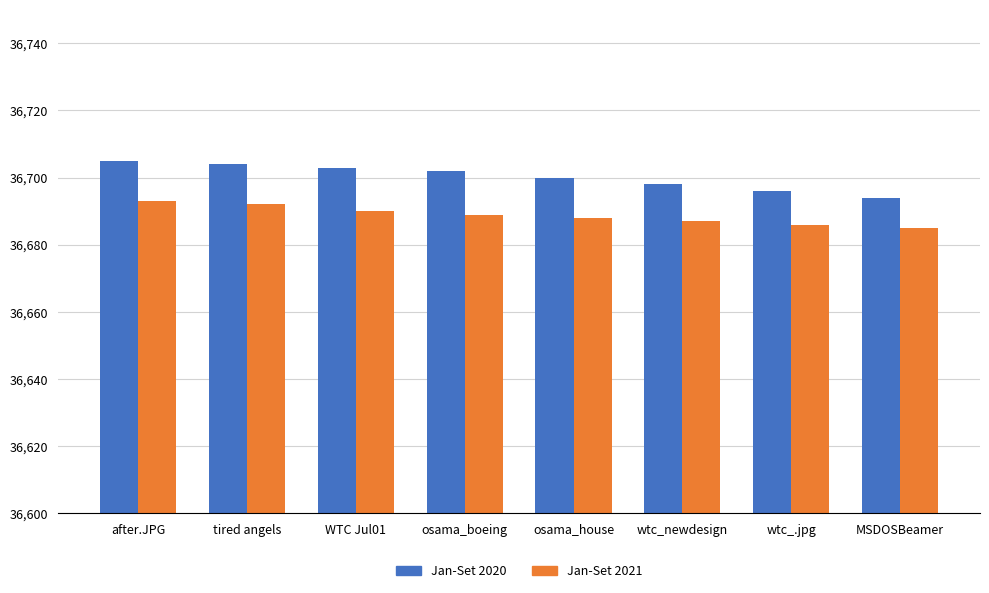

Rank the series at MSDOSBeamer from highest to lowest value.

Jan-Set 2020, Jan-Set 2021